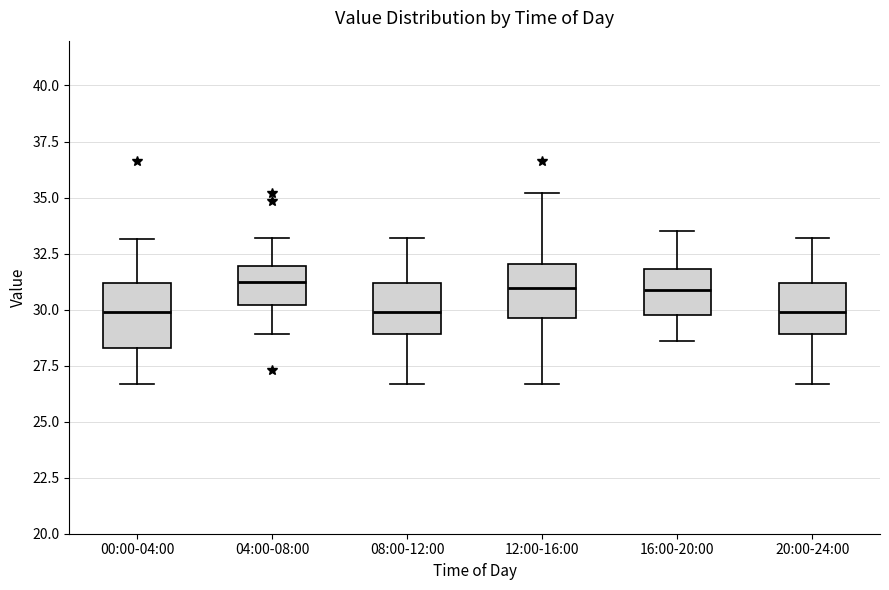

Reading left to right, read every box against the y-axis: the position of its median line, the range the box covers, and the ends of its whiskers. The values are not printed on the chart, so give them approximately, as read against the axis.

00:00-04:00: median 30.0, box 28.5 to 31.0, whiskers 26.5 to 33.0
04:00-08:00: median 31.0, box 30.0 to 32.0, whiskers 29.0 to 33.0
08:00-12:00: median 30.0, box 29.0 to 31.0, whiskers 26.5 to 33.0
12:00-16:00: median 31.0, box 29.5 to 32.0, whiskers 26.5 to 35.0
16:00-20:00: median 31.0, box 30.0 to 32.0, whiskers 28.5 to 33.5
20:00-24:00: median 30.0, box 29.0 to 31.0, whiskers 26.5 to 33.0